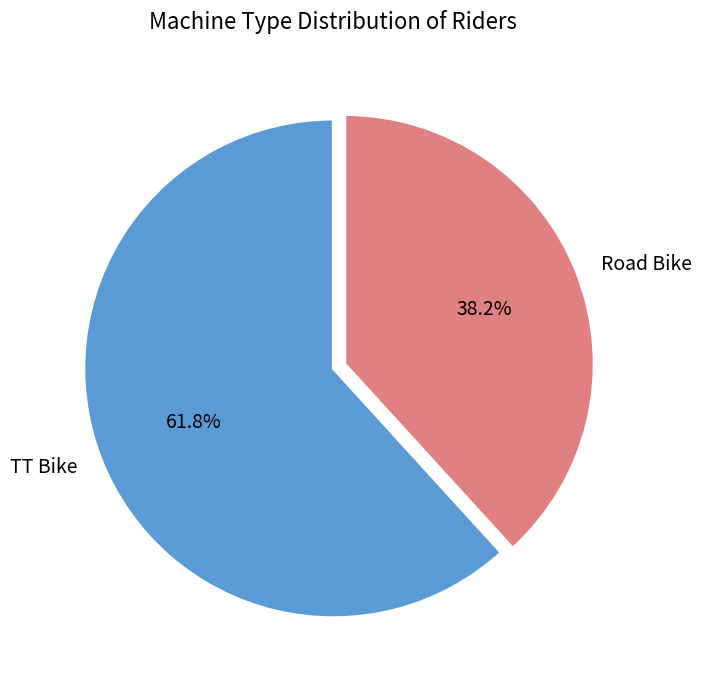

Between Road Bike and TT Bike, which is larger?

TT Bike